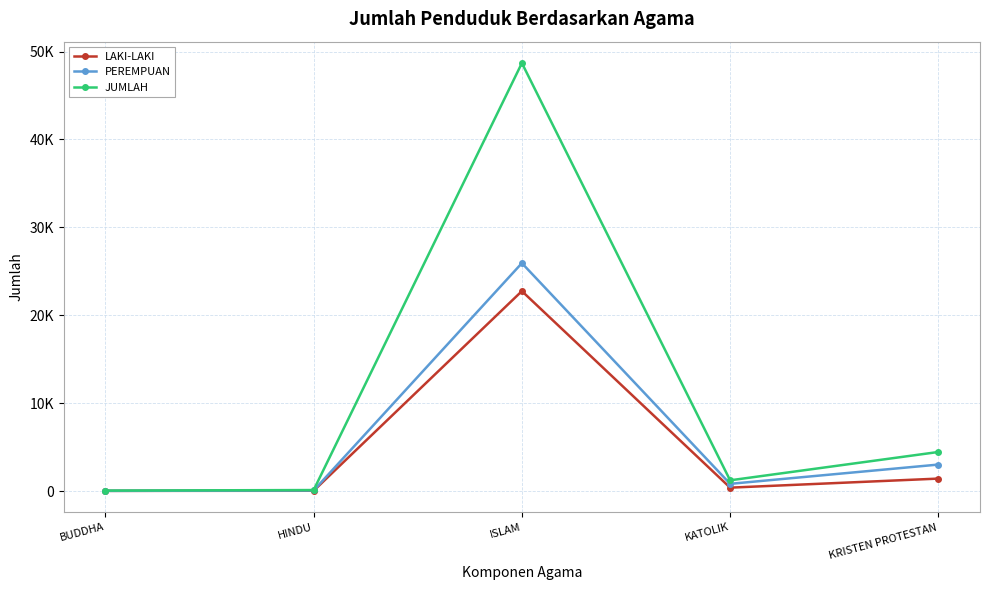

Where does the PEREMPUAN series first go above 834?

ISLAM